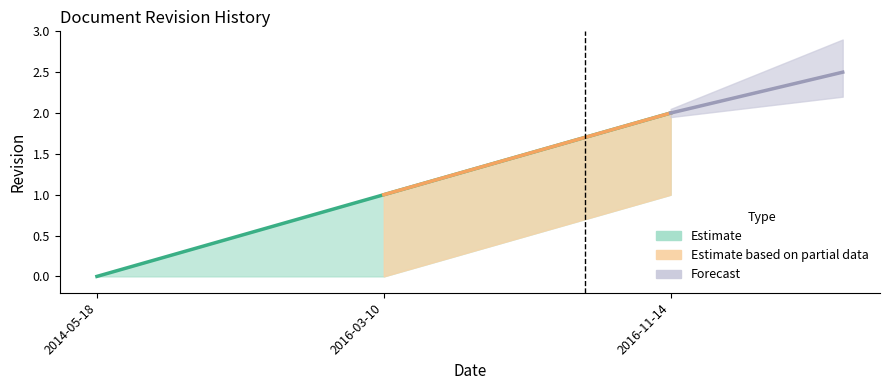

Is it true that the value at 2016-03-10 is 1?

False